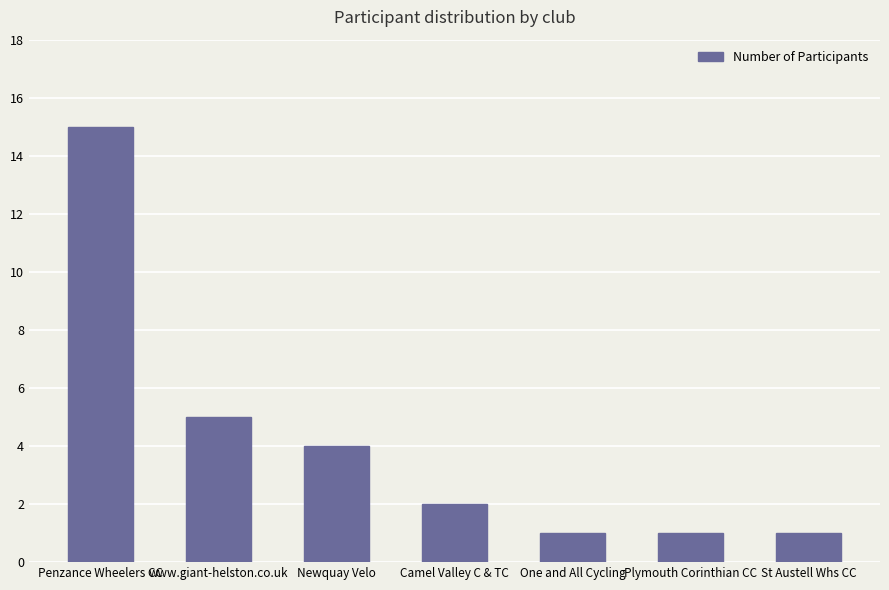

At which label is the value closest to 8?

www.giant-helston.co.uk